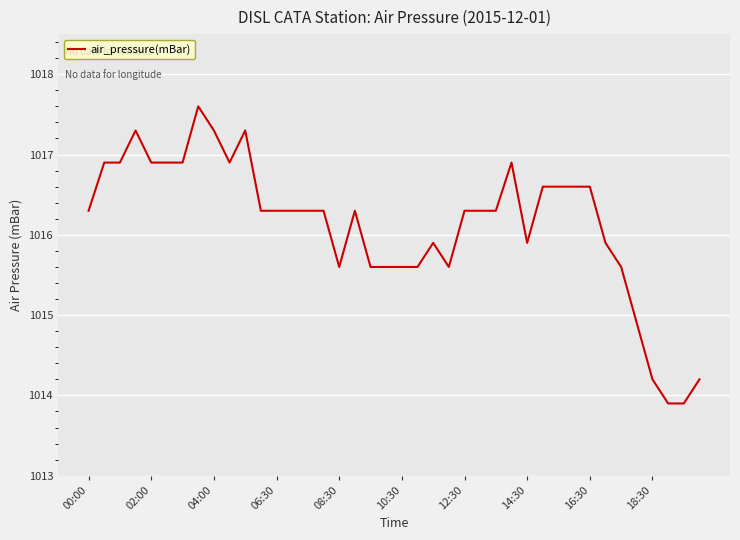

What is the average value?

1016.1